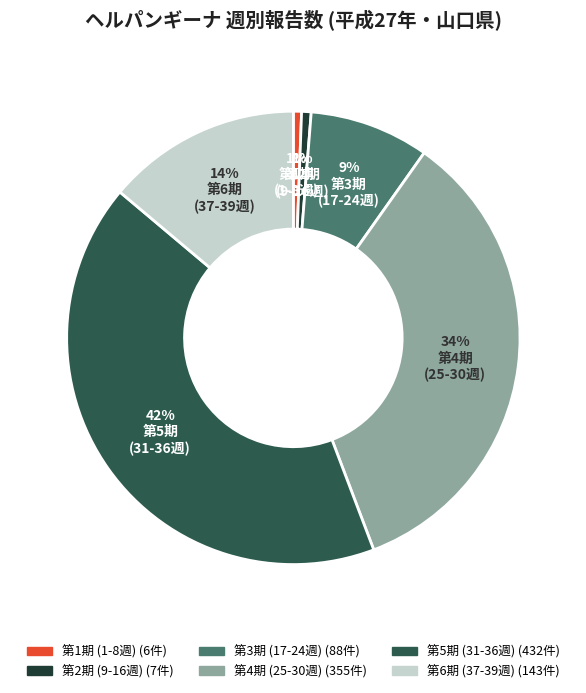

To the nearest percent, what is the average slice percentage?

17%